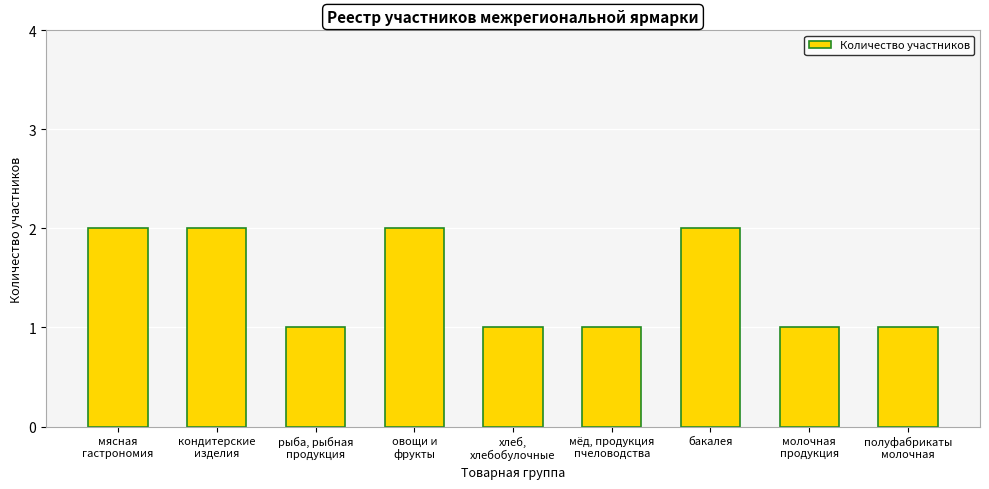

Reading left to right, list all the values displayed in this chart.

2	2	1	2	1	1	2	1	1